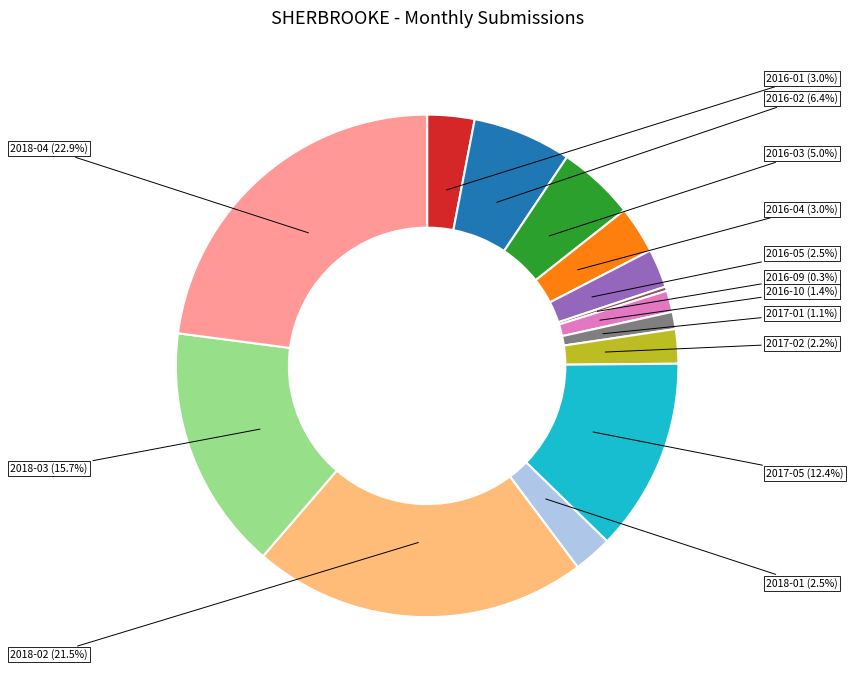

Is there a majority slice in this chart?

No